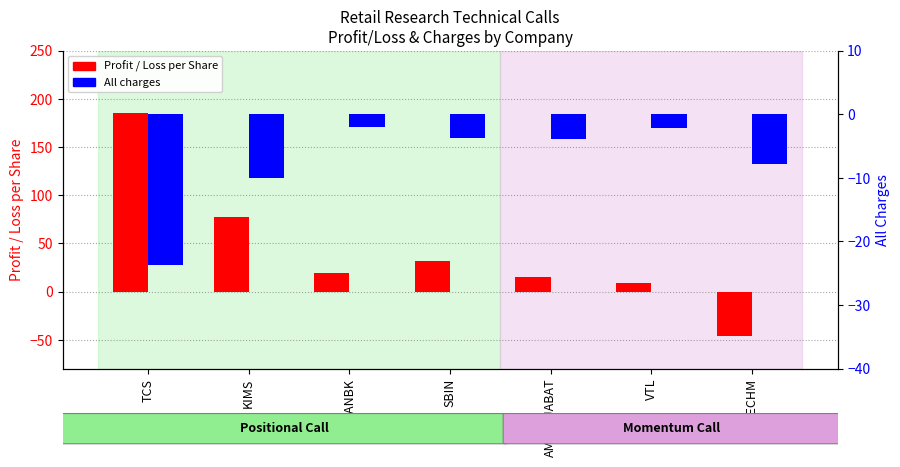

Where does the All charges series first go above -3?

CANBK